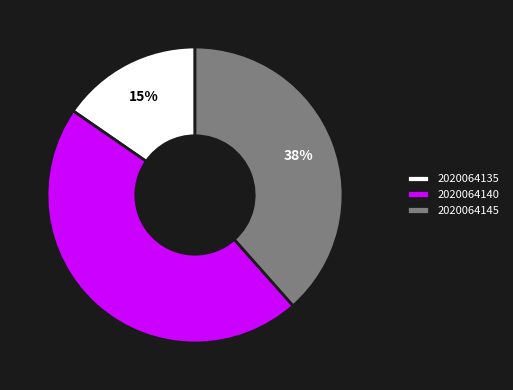

Is there any slice that represents more than half of the pie?

No